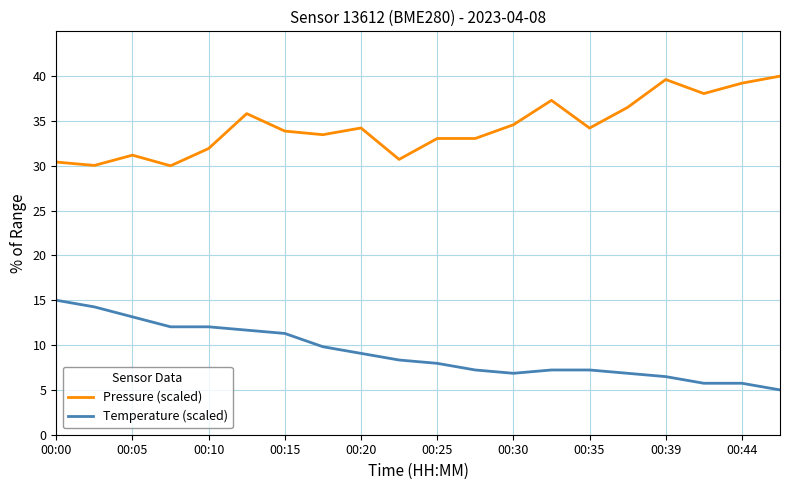

What is the minimum value for Pressure (scaled)?

30.0